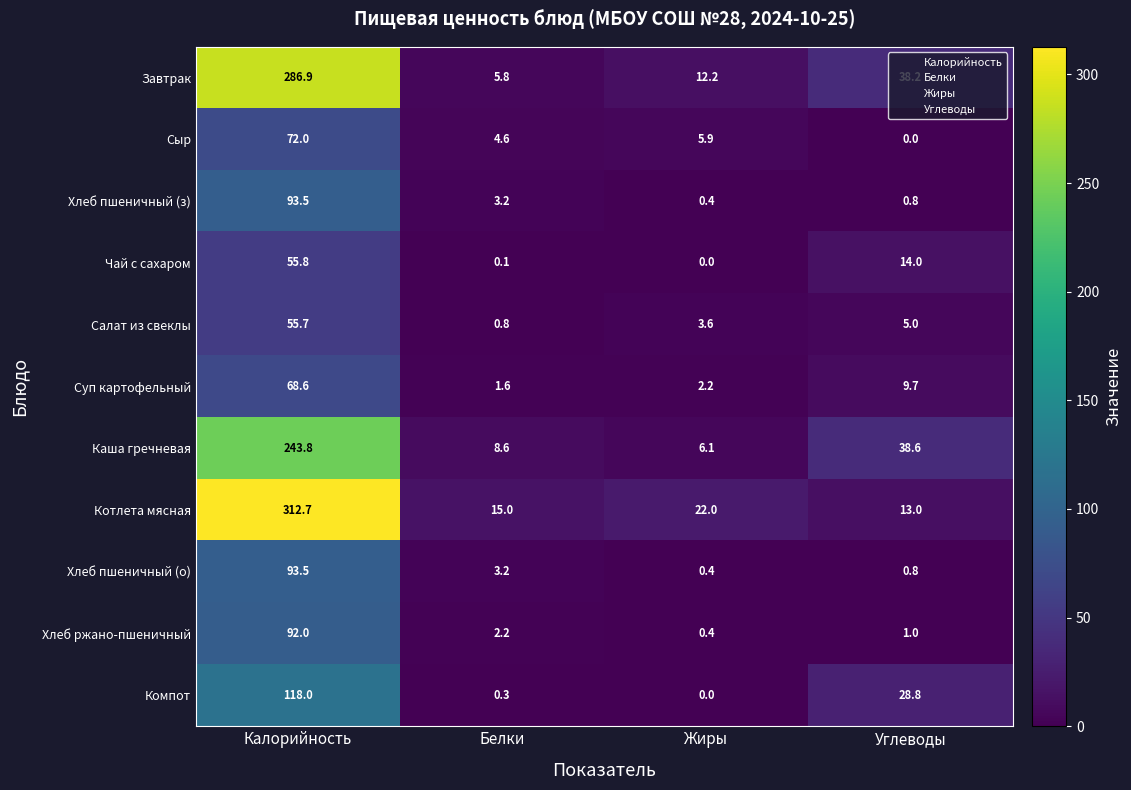

At how many categories does at least one series exceed 214?

1